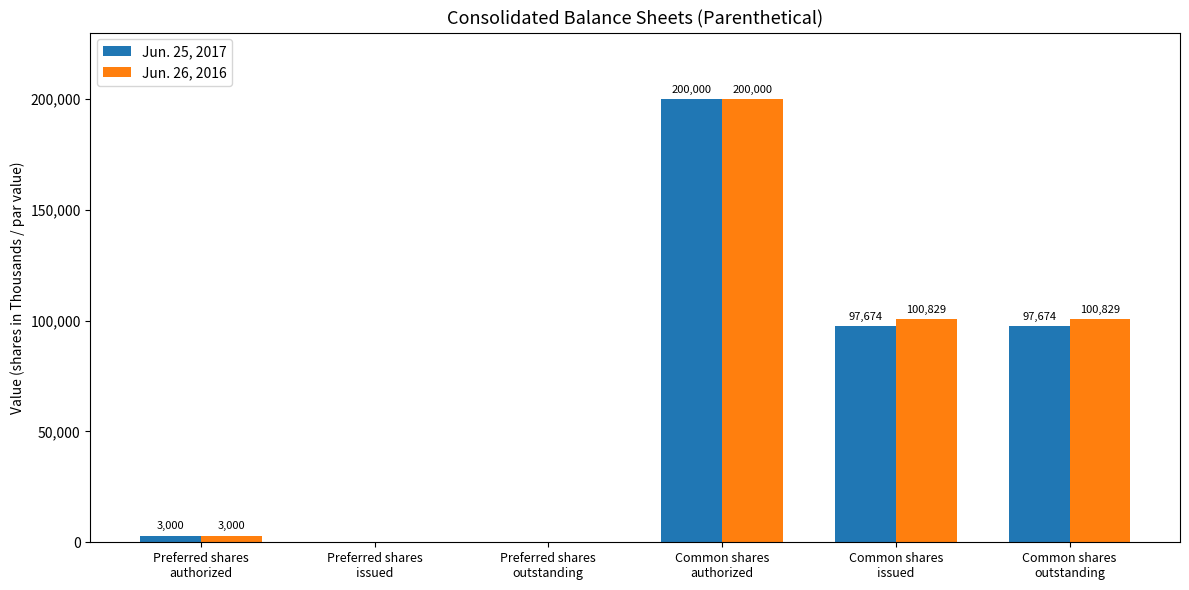

Which series has the largest total across all categories?

Jun. 26, 2016